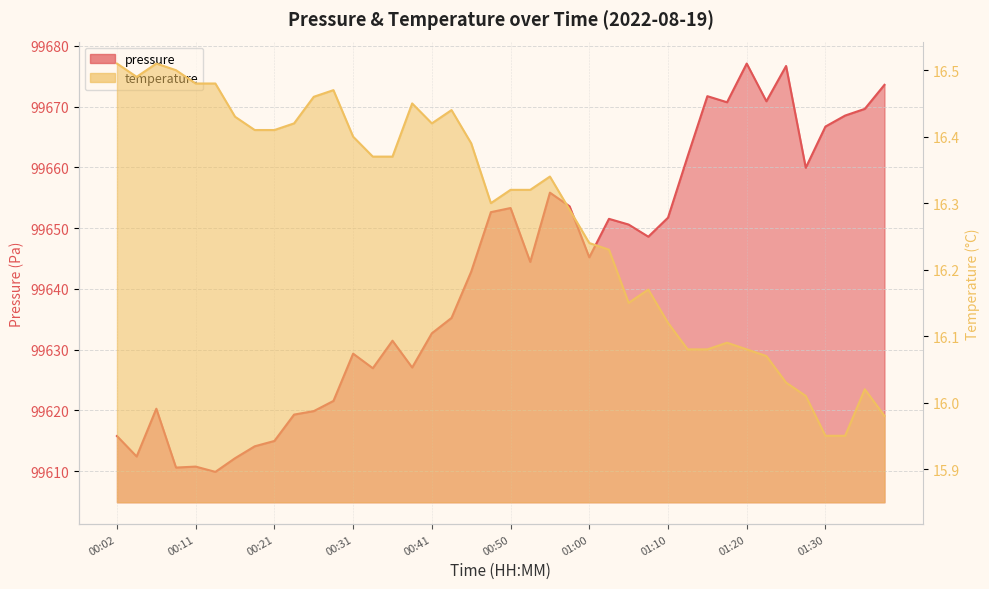

What is the difference between the pressure values at 00:06 and 00:58?

33.3